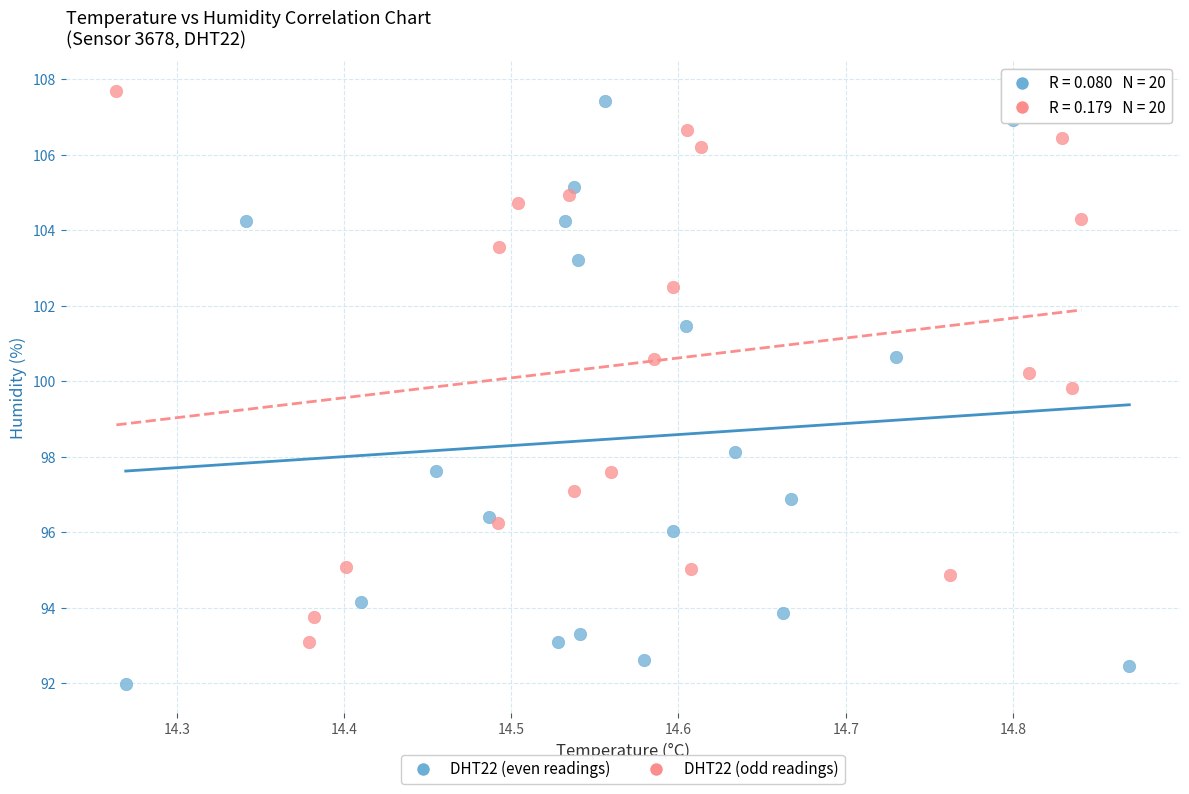

What are all the series names shown in the legend?

DHT22 (even readings), DHT22 (odd readings)